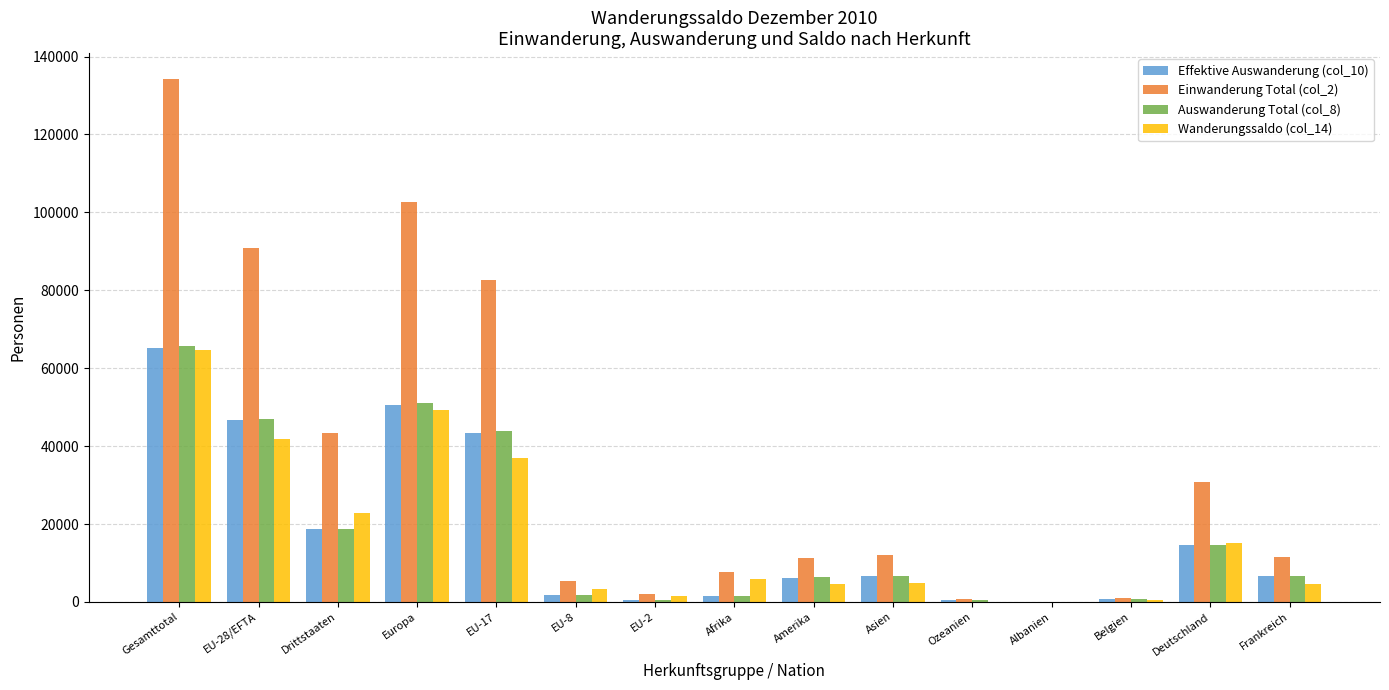

How many series are shown in this chart?

4